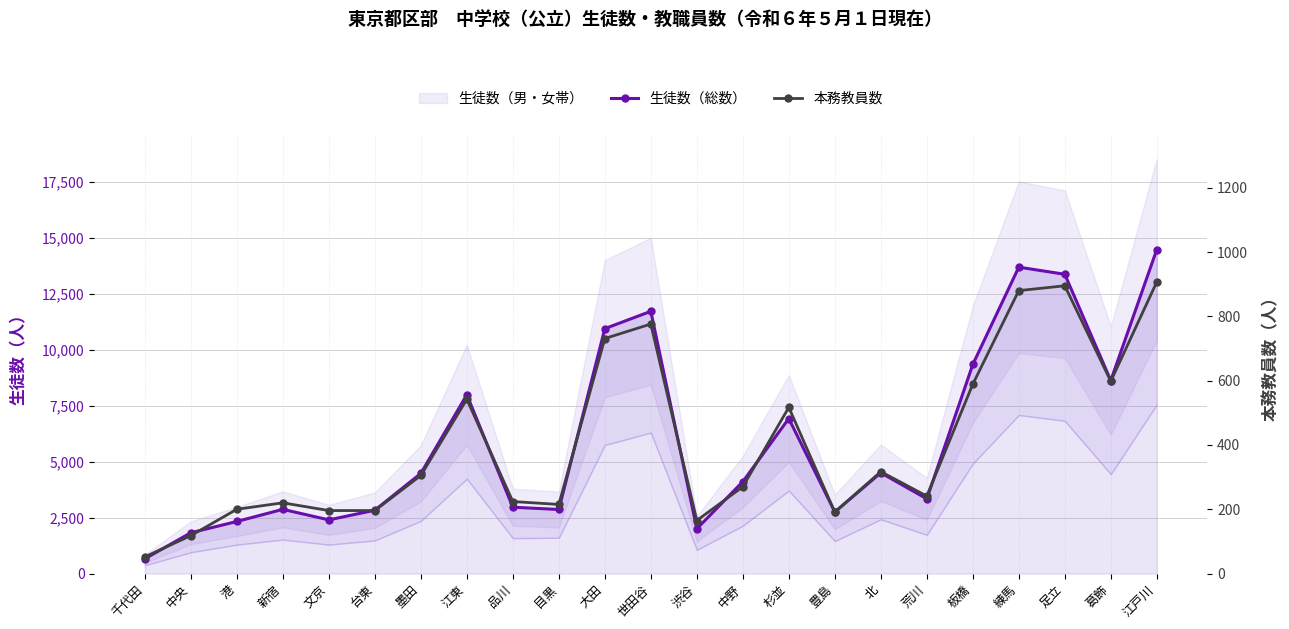

The value of 本務教員数 at 江戸川 is 1474. True or false?

False